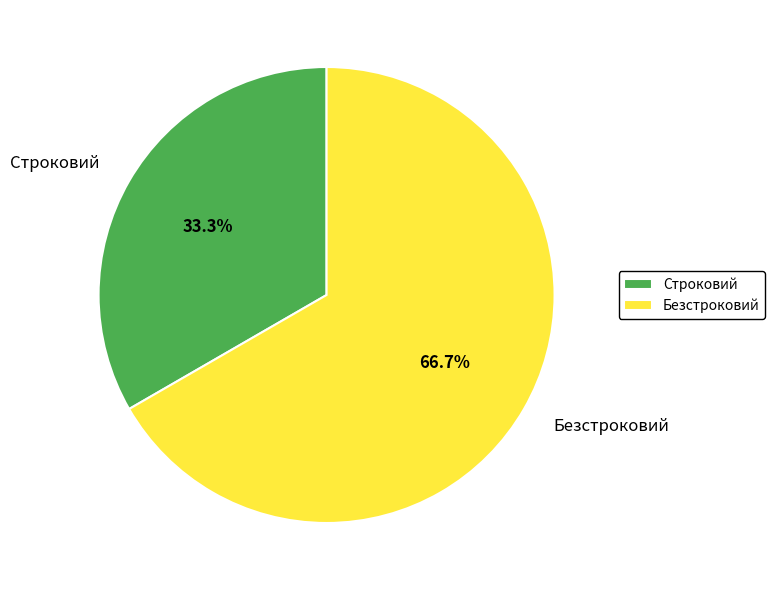

To the nearest percent, what is the combined percentage of Строковий and Безстроковий?

100%